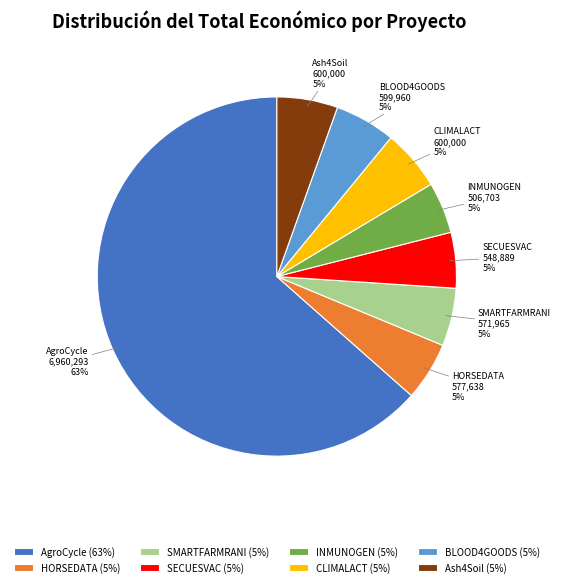

Which slice represents more than half of the pie?

AgroCycle